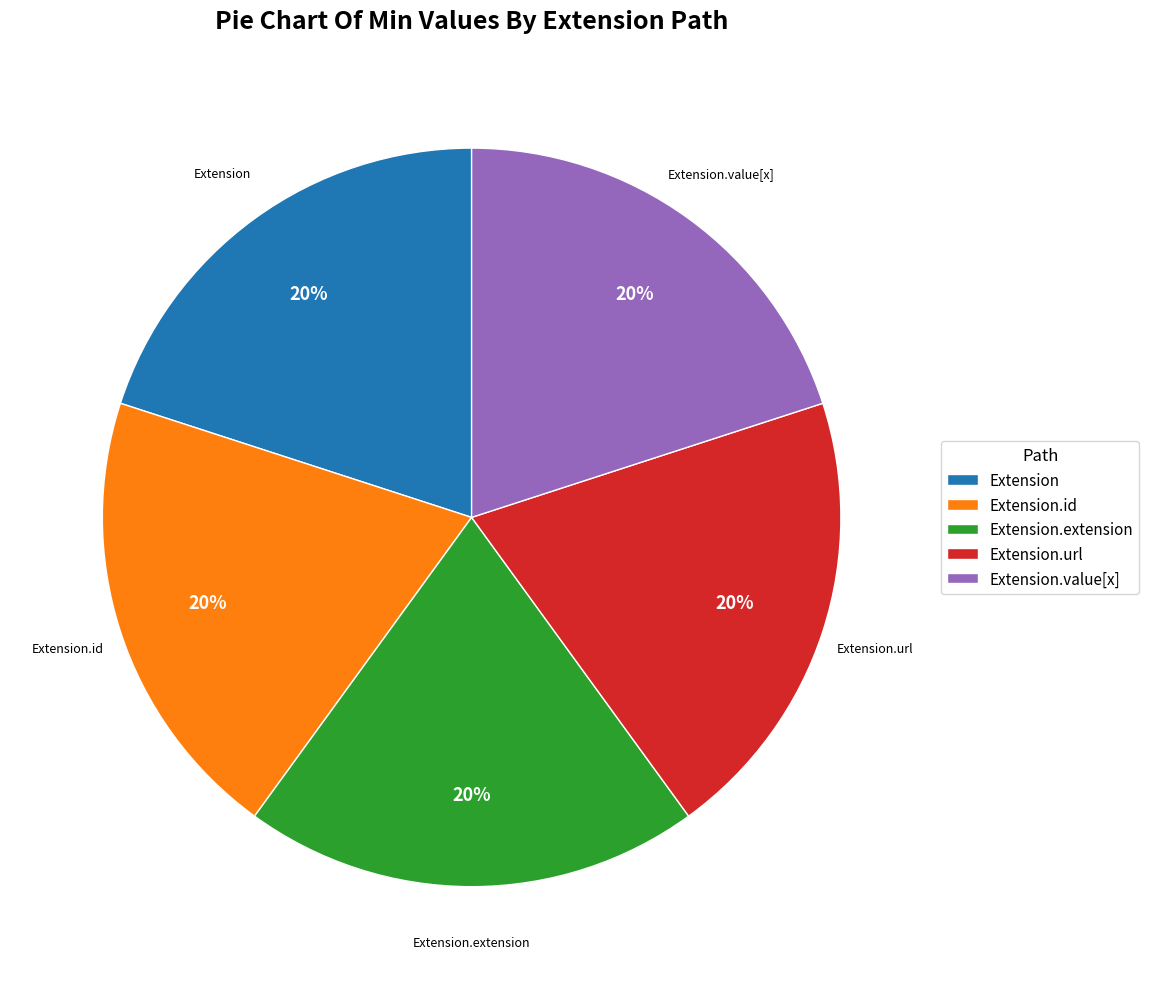

To the nearest percent, what is the combined percentage of Extension.value[x] and Extension.id?

40%